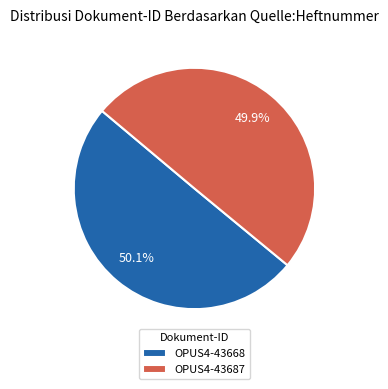

The OPUS4-43668 slice represents 62% of the pie. True or false?

False